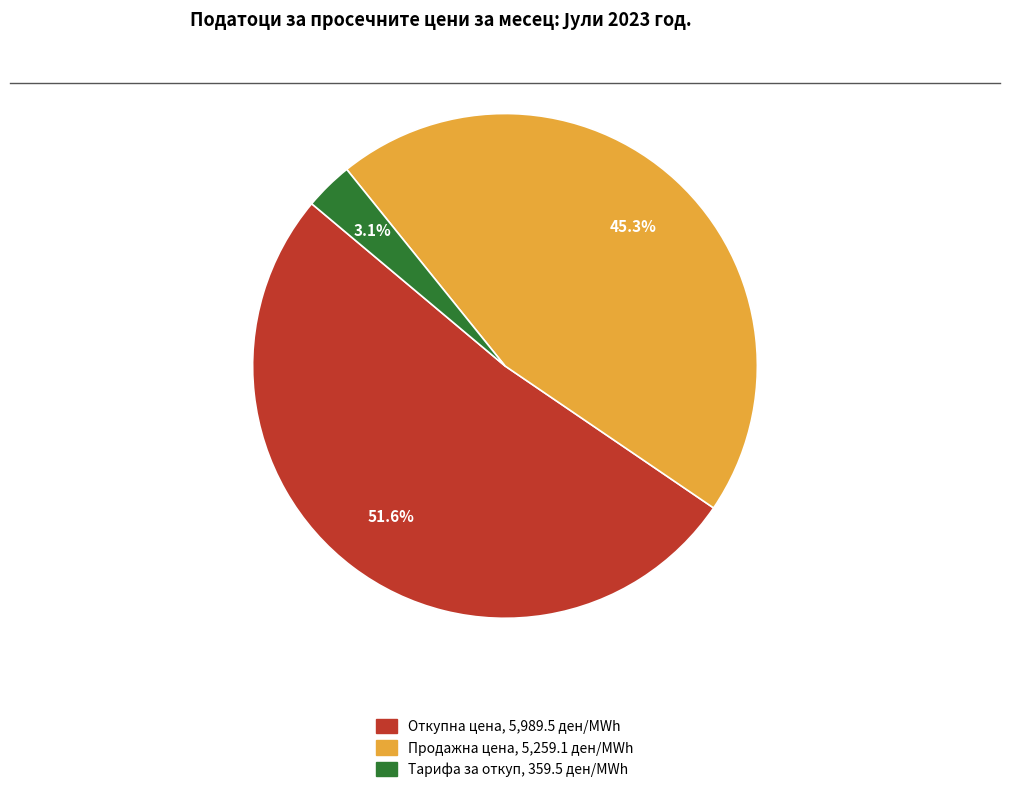

Is there a majority slice in this chart?

Yes